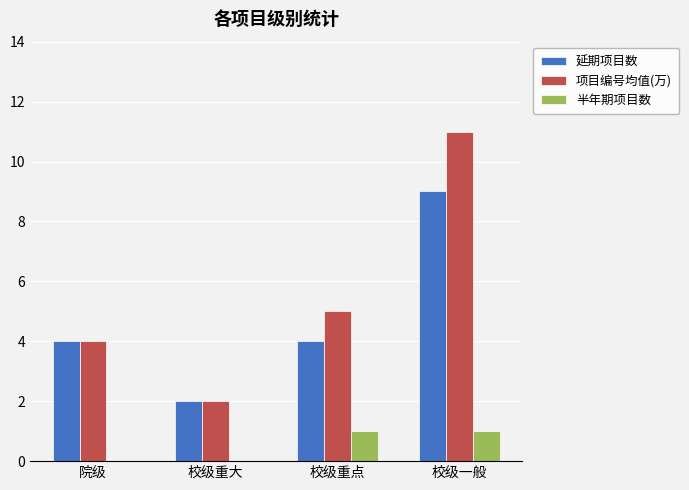

Is the value of 半年期项目数 at 校级重大 greater than the value of 延期项目数 at 校级重点?

No